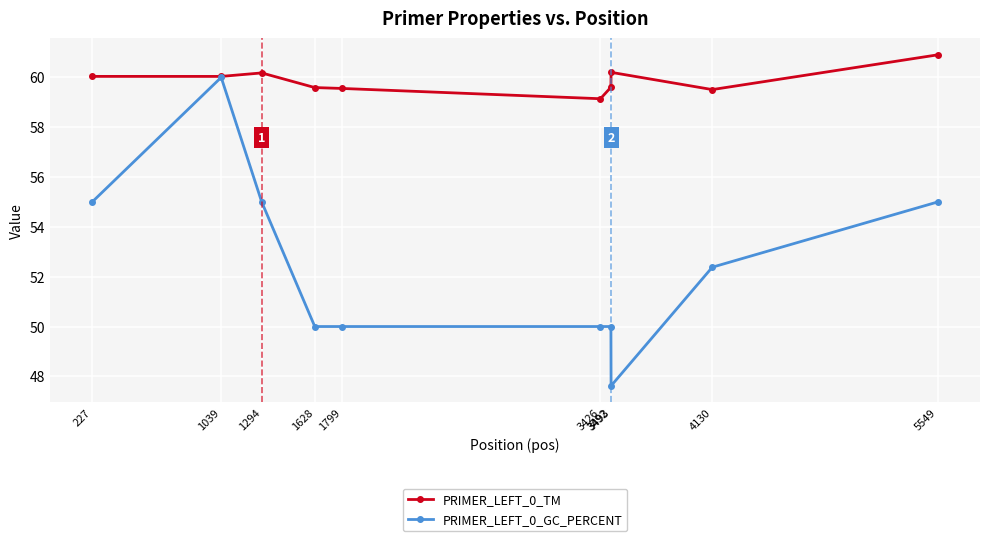

What are all the series names shown in the legend?

PRIMER_LEFT_0_TM, PRIMER_LEFT_0_GC_PERCENT